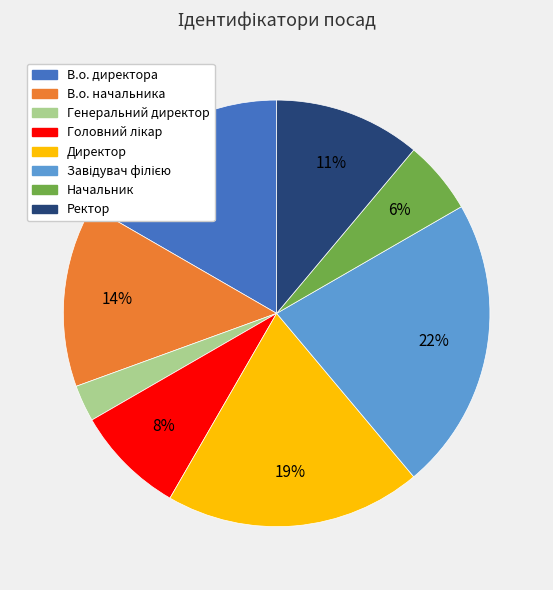

Approximately how many times larger is the value at В.о. директора compared to Директор?

0.9